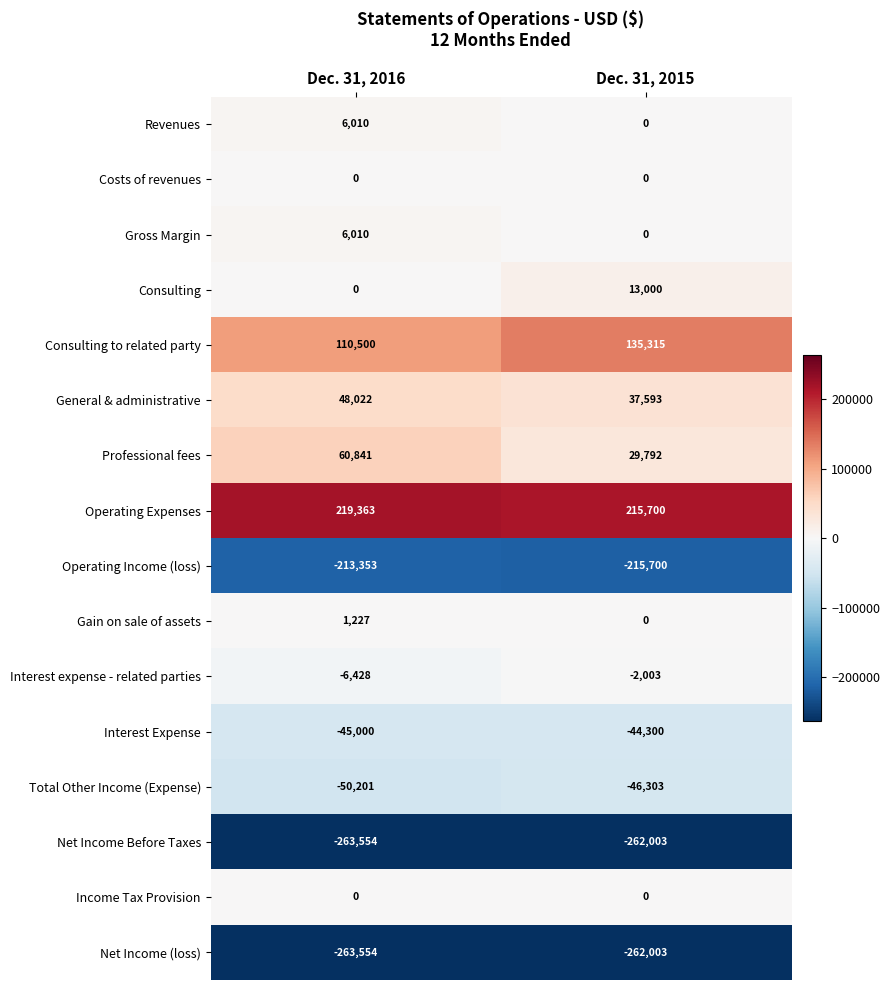

The General & administrative series shows 48022 at Dec. 31, 2016. True or false?

True